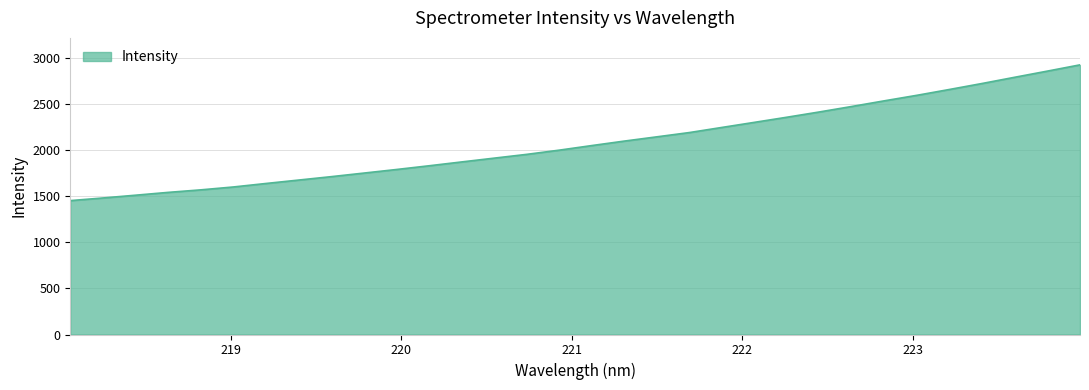

What is the difference between the maximum and minimum values?

1475.0